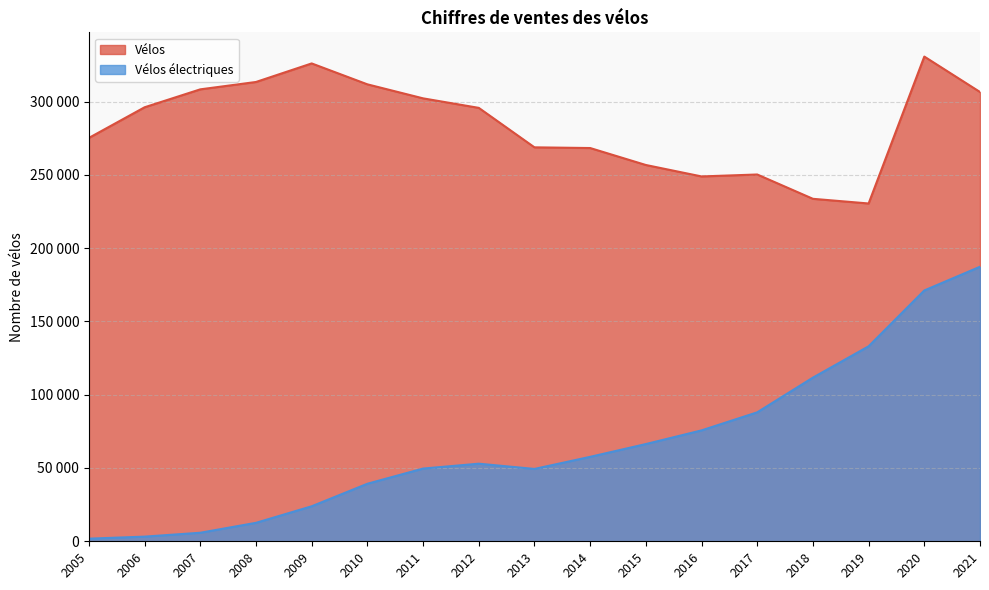

True or false: Vélos has more than 0 interior local peaks.

True